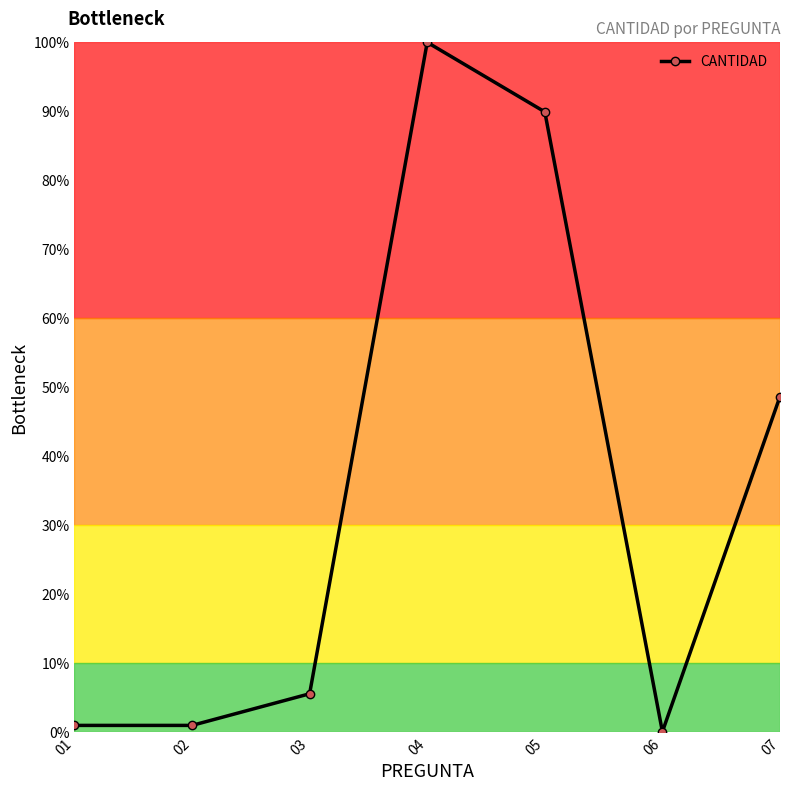

Where is the first local maximum?

04